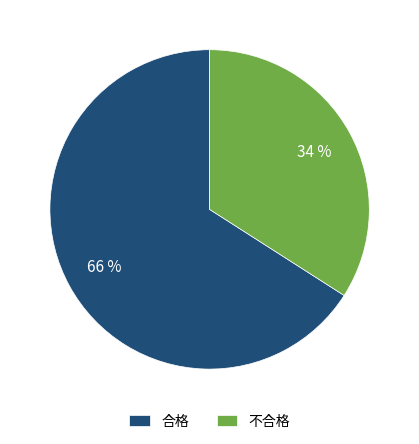

What is the majority slice?

合格